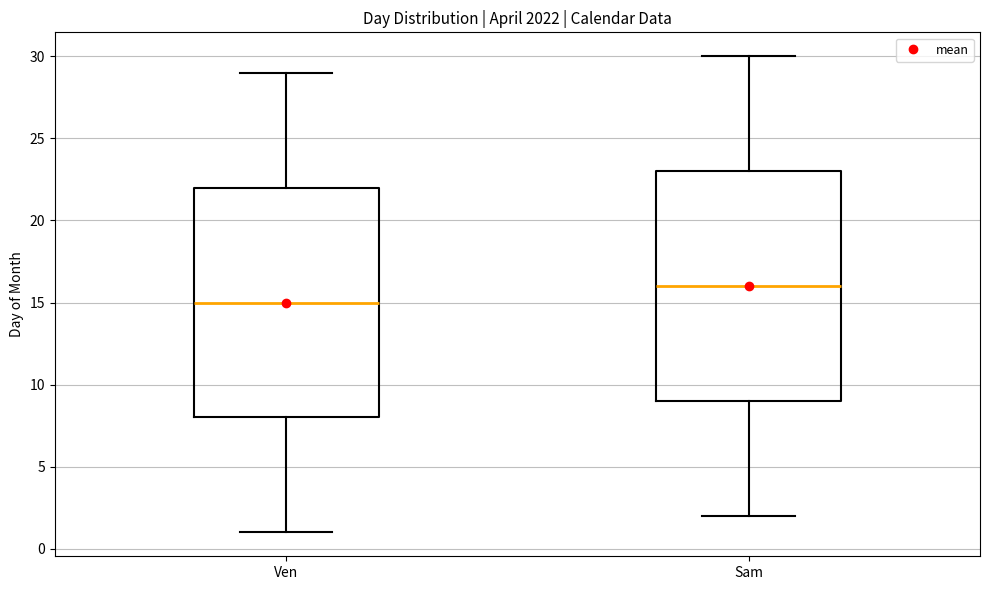

Which box's median line is the lowest?

Ven